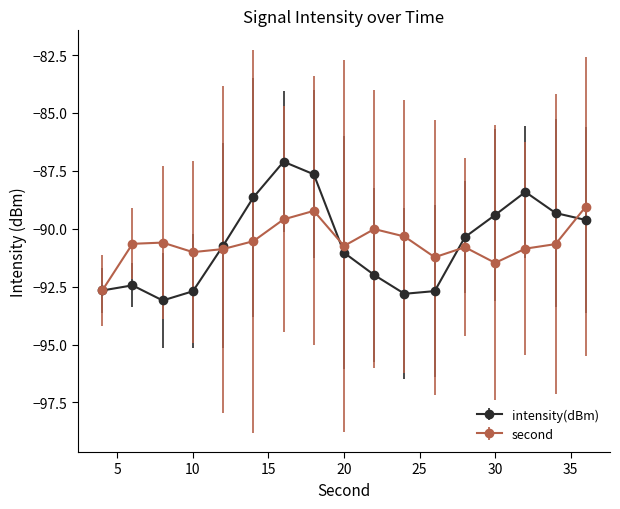

What is the value of the second point at the 9th from the left?

-90.7